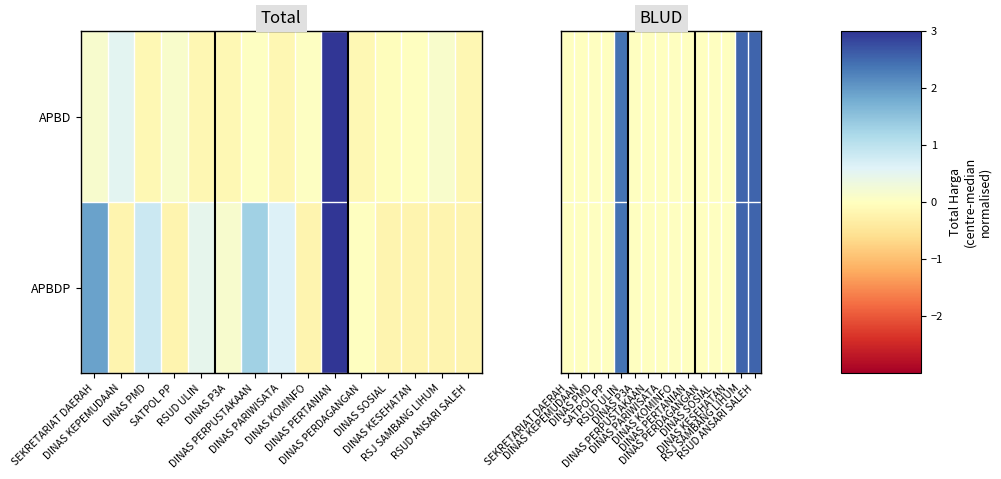

What is the average value of the APBDP series?

0.5